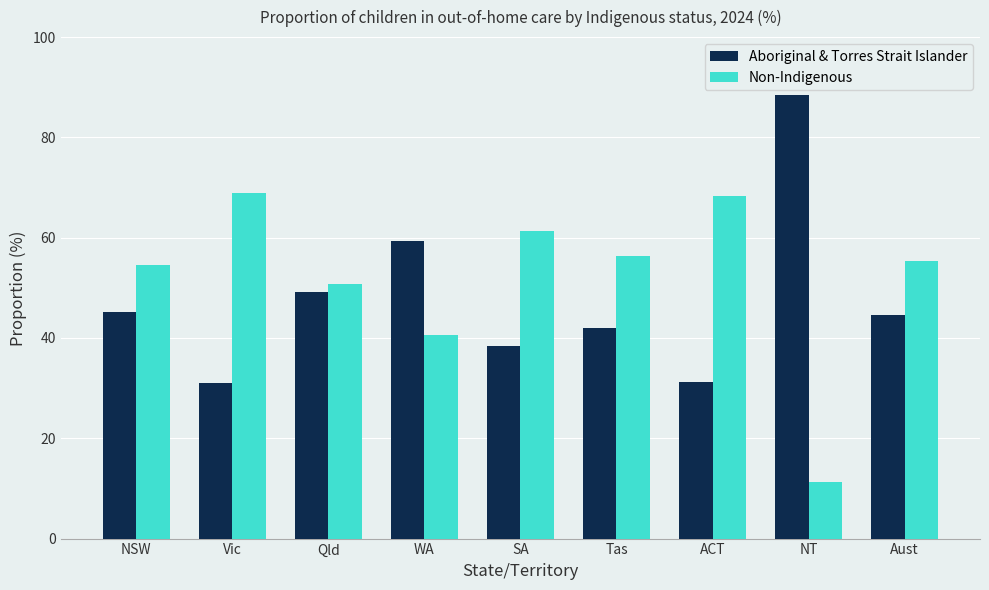

What is the difference between the maximum and minimum values in the Aboriginal & Torres Strait Islander series?

57.4